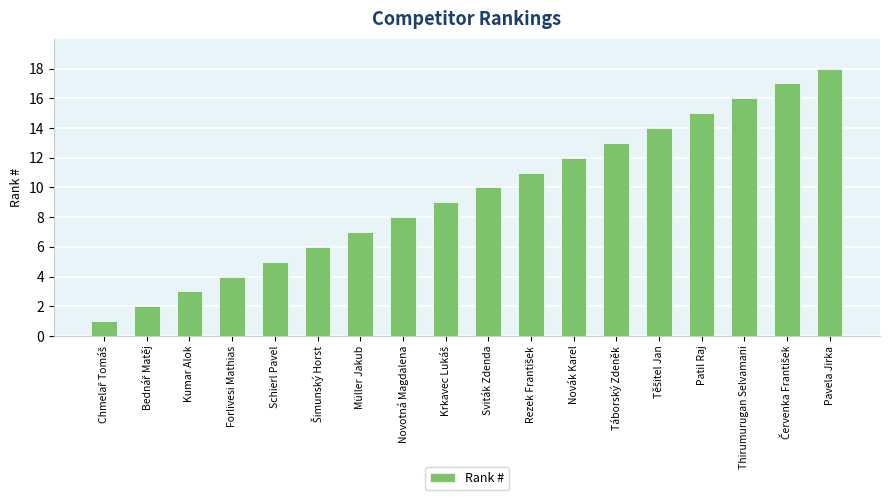

What is the minimum value shown in the chart?

1